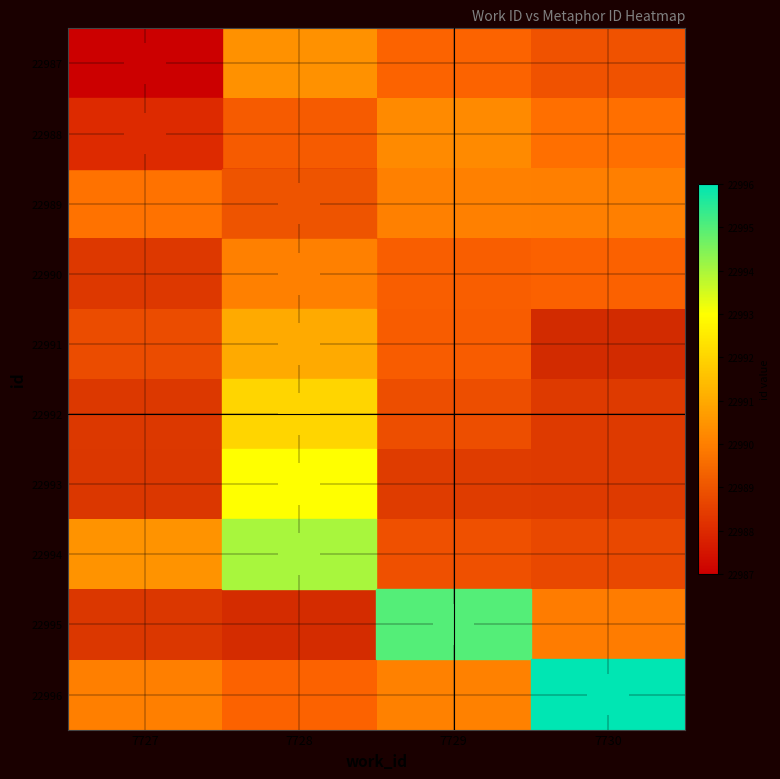

What is the spread (max minus min) of values at 7727?

0.4